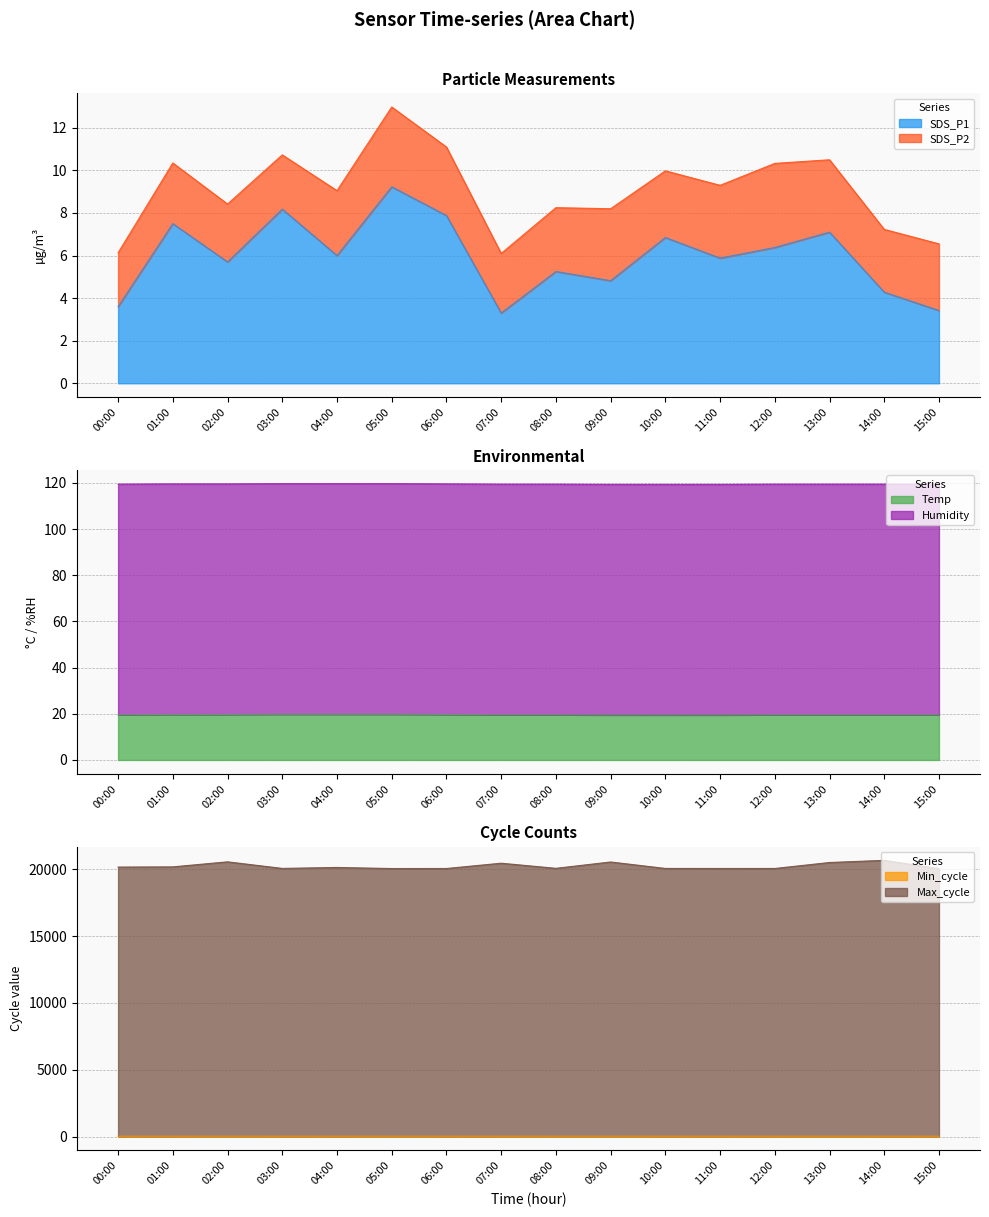

The value of Max_cycle at 14:00 is 36160.4. True or false?

False